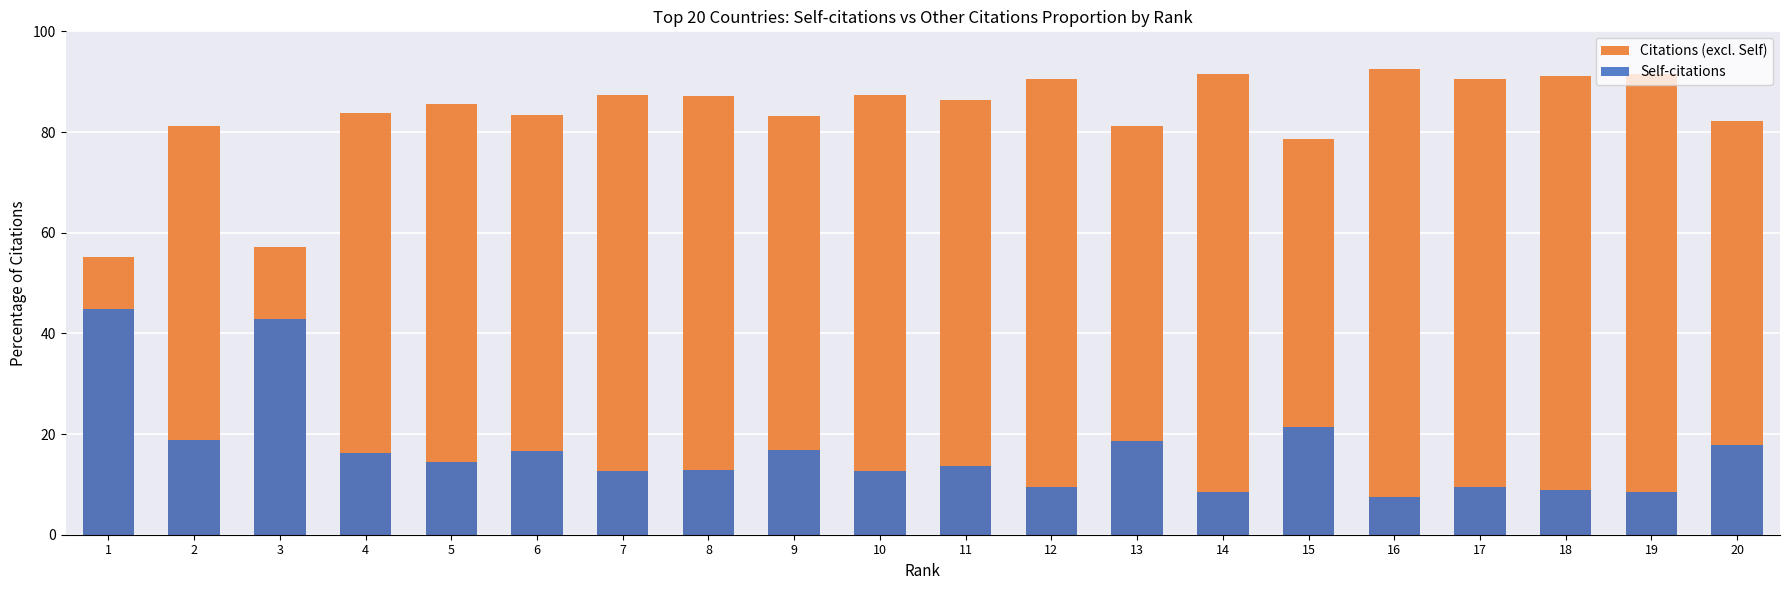

List the series in order of their overall mean, highest first.

Citations (excl. Self), Self-citations